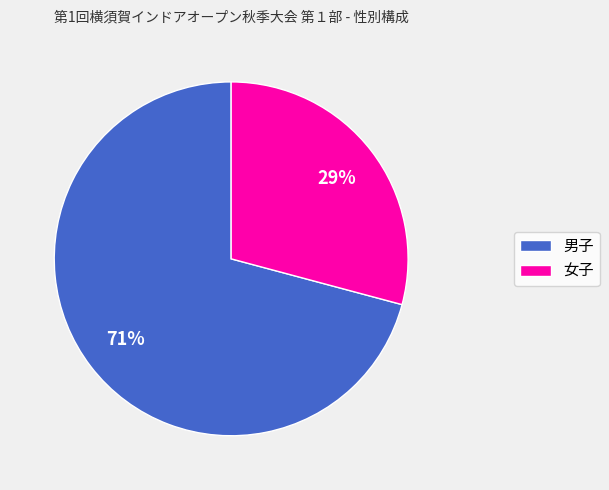

To the nearest percent, what percentage of the pie is 女子?

29%